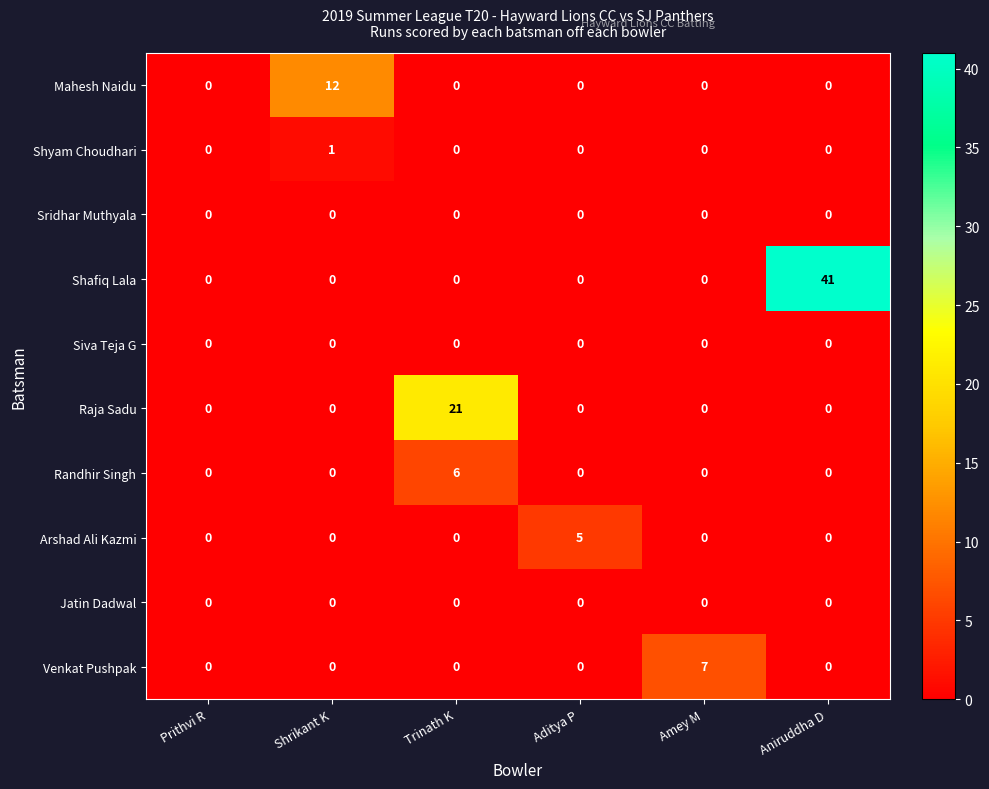

What is the difference between the highest and lowest values at Trinath K?

21